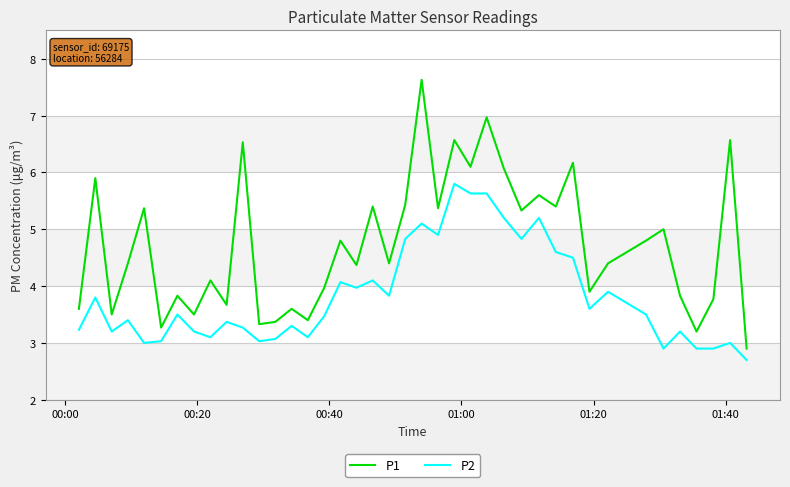

Rank the series by their average value, from lowest to highest.

P2, P1